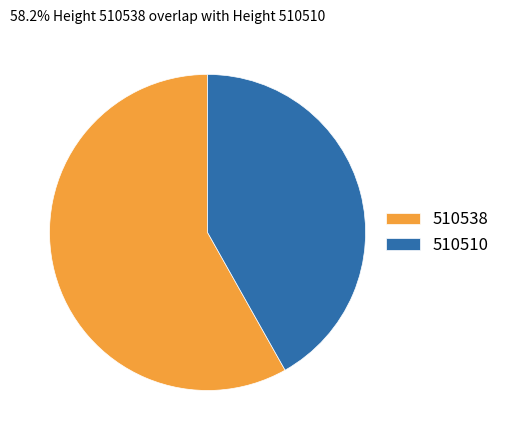

The 510510 slice represents 52% of the pie. True or false?

False